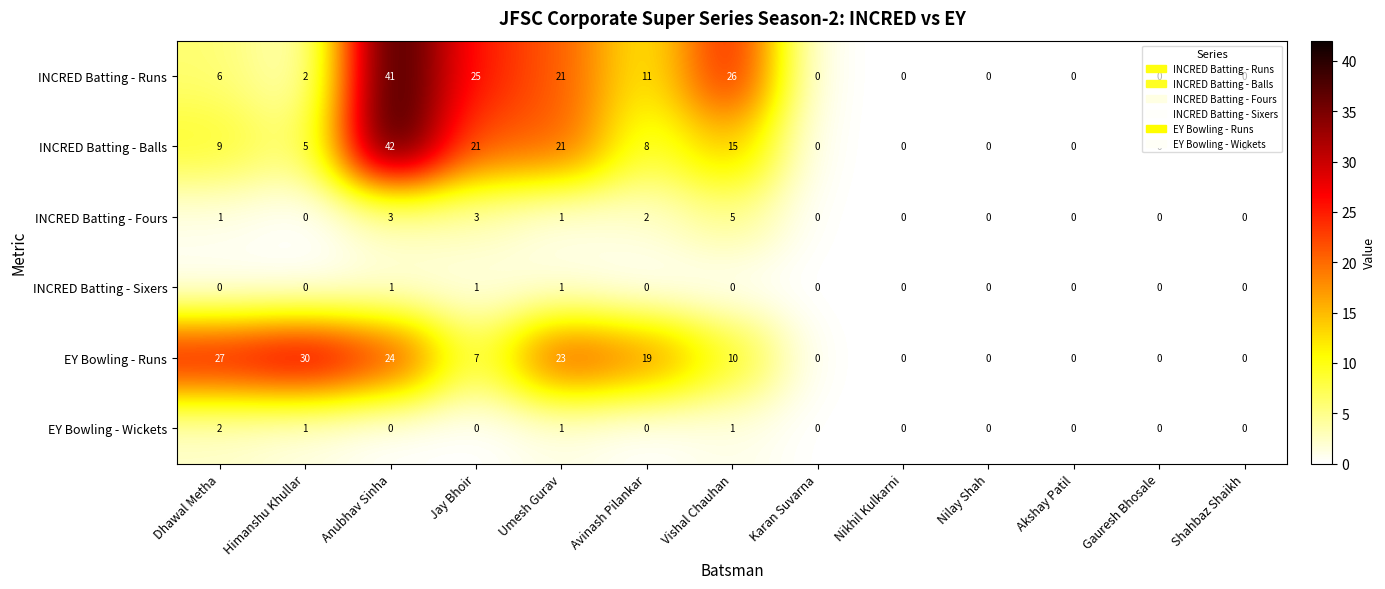

What is the total value across all series at Umesh Gurav?

68